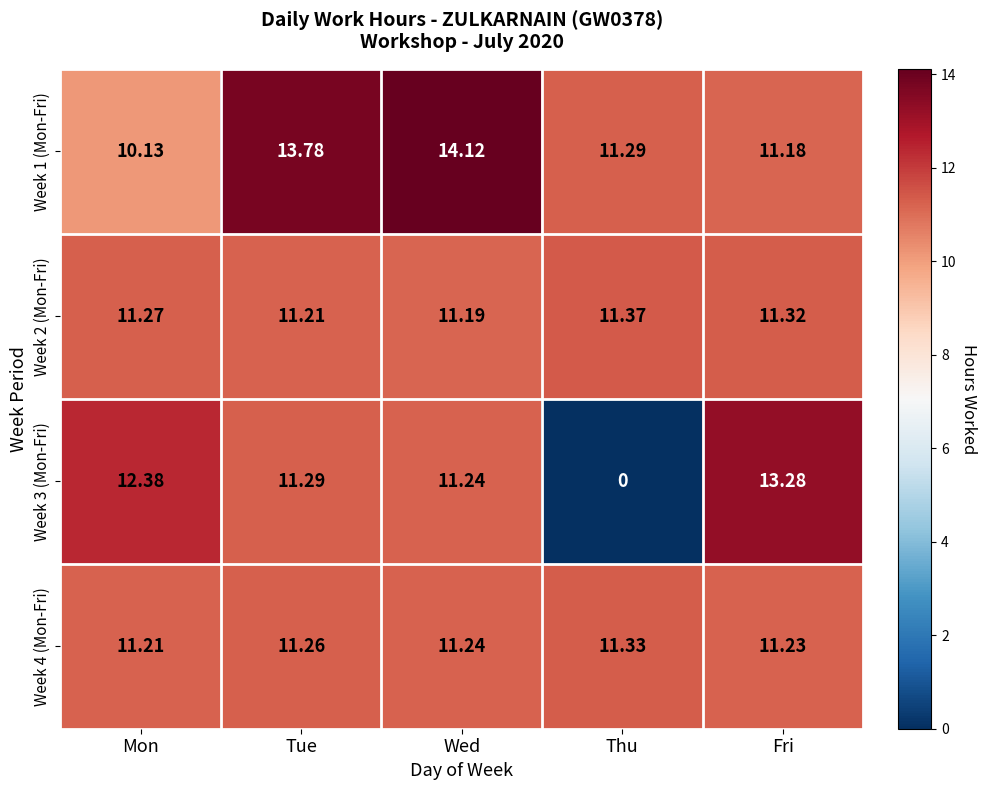

Which series has the largest total across all categories?

Week 1 (Mon-Fri)